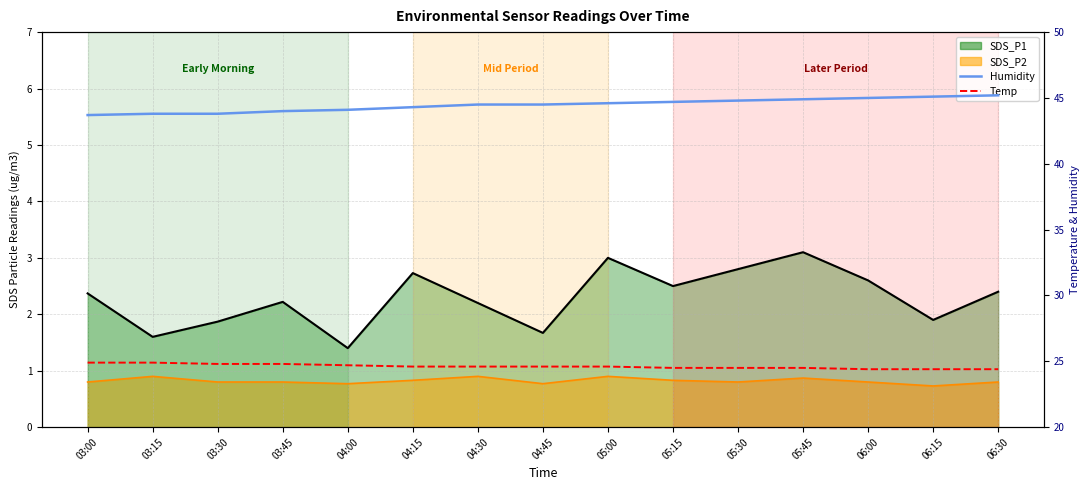

Read the SDS_P2 line value at 06:30.

0.8